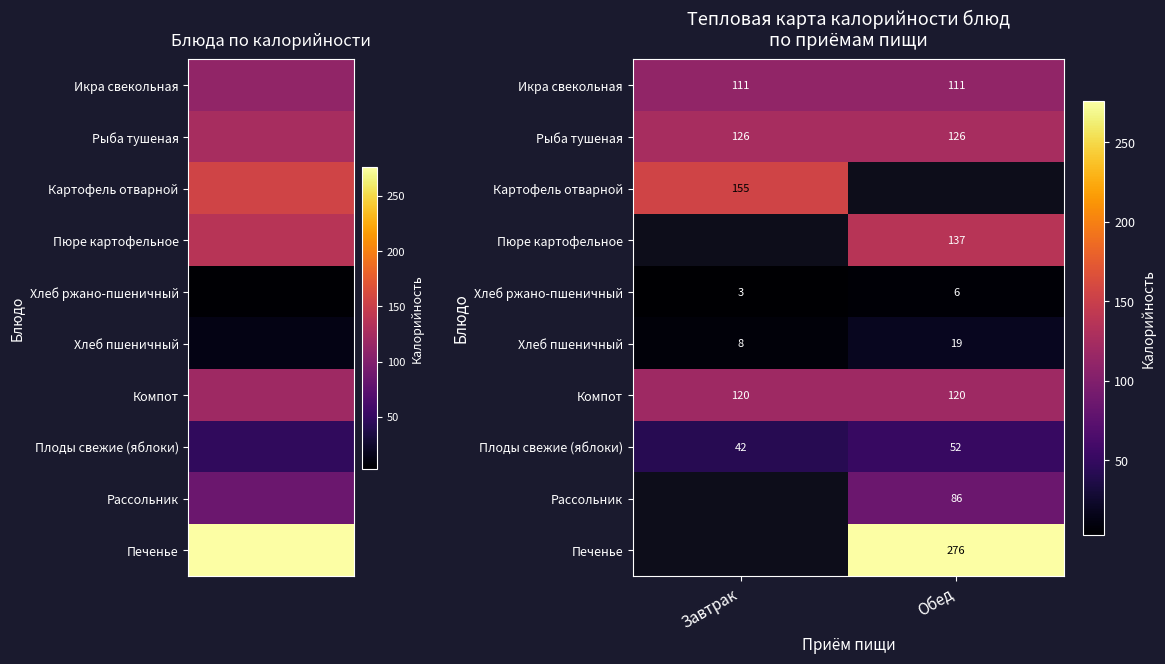

How many categories are shown in the chart?

2